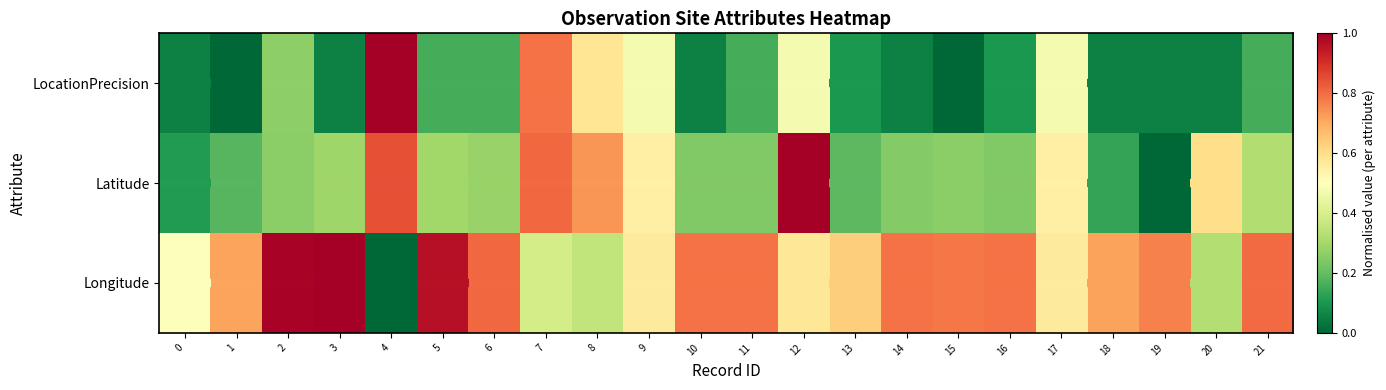

What is the difference between the highest and lowest values at 4?

1.0